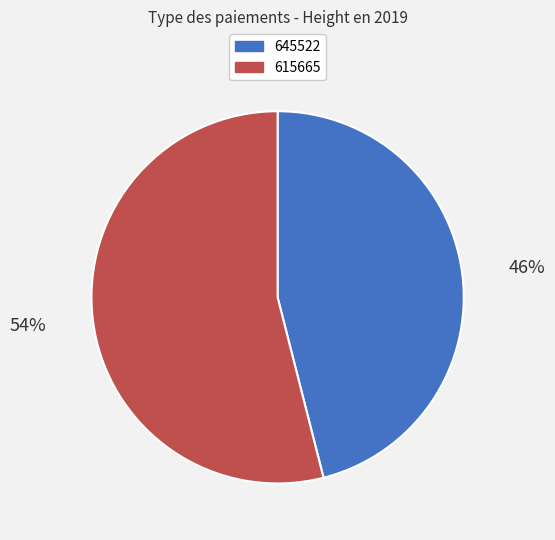

What is the majority slice?

615665